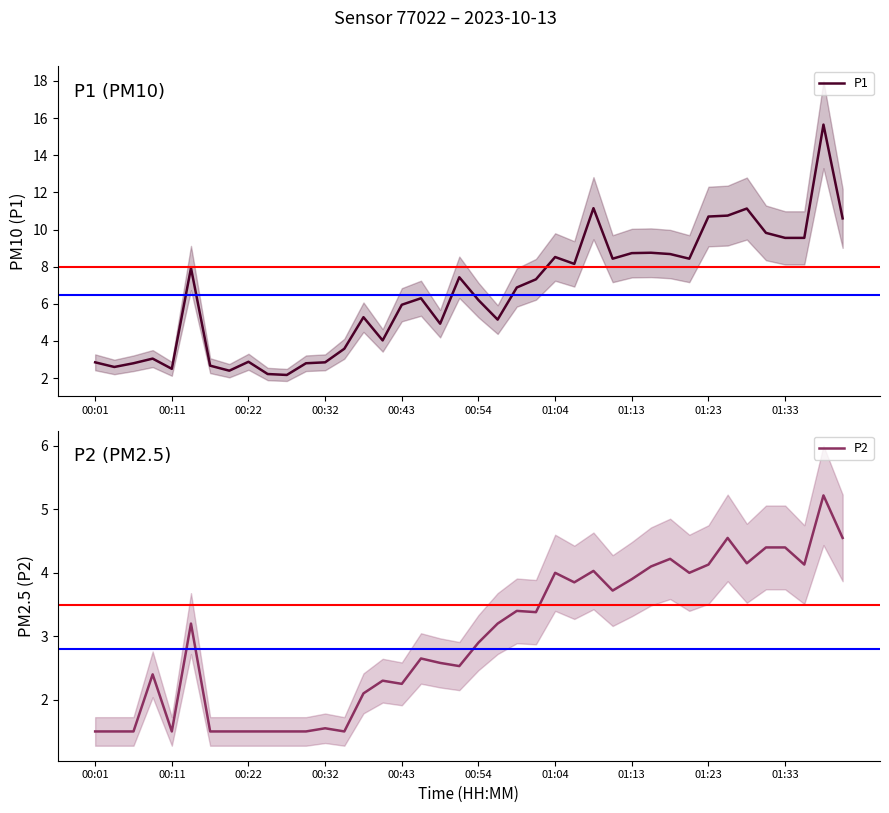

List the series in order of their overall mean, lowest first.

P2, P1